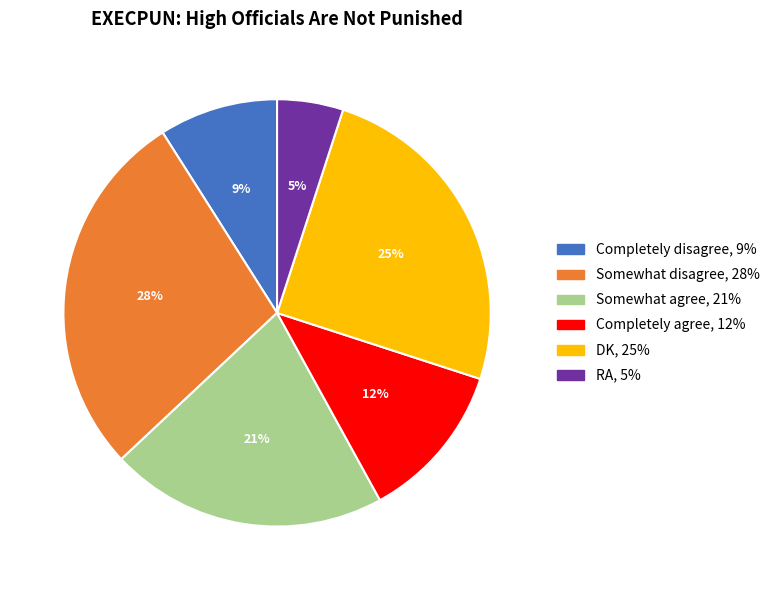

Which slice is the largest?

Somewhat disagree